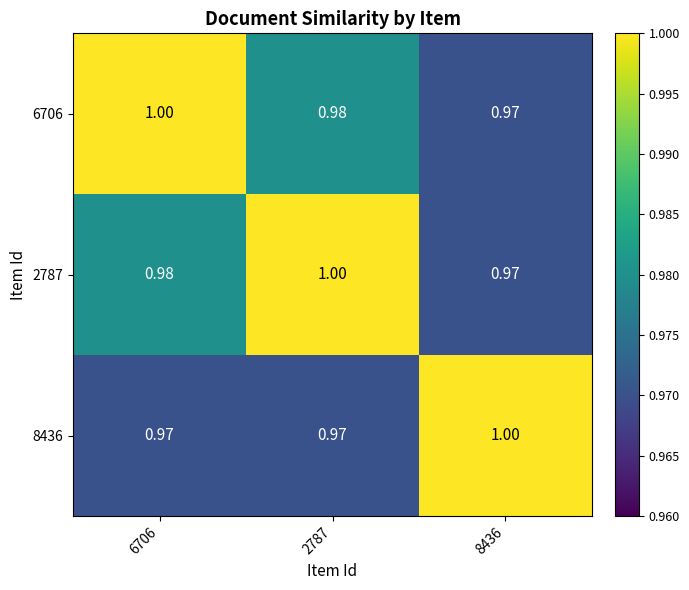

Which category has the highest value across all series?

6706